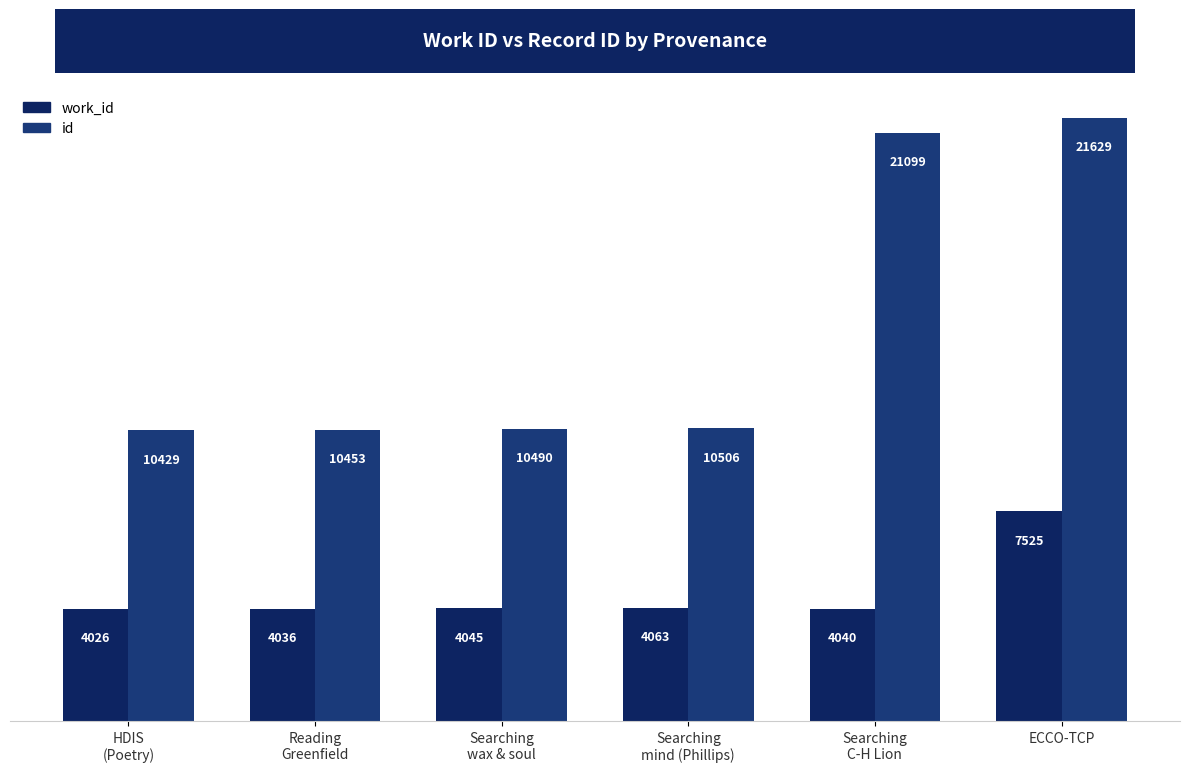

At how many categories does at least one series exceed 20940?

2